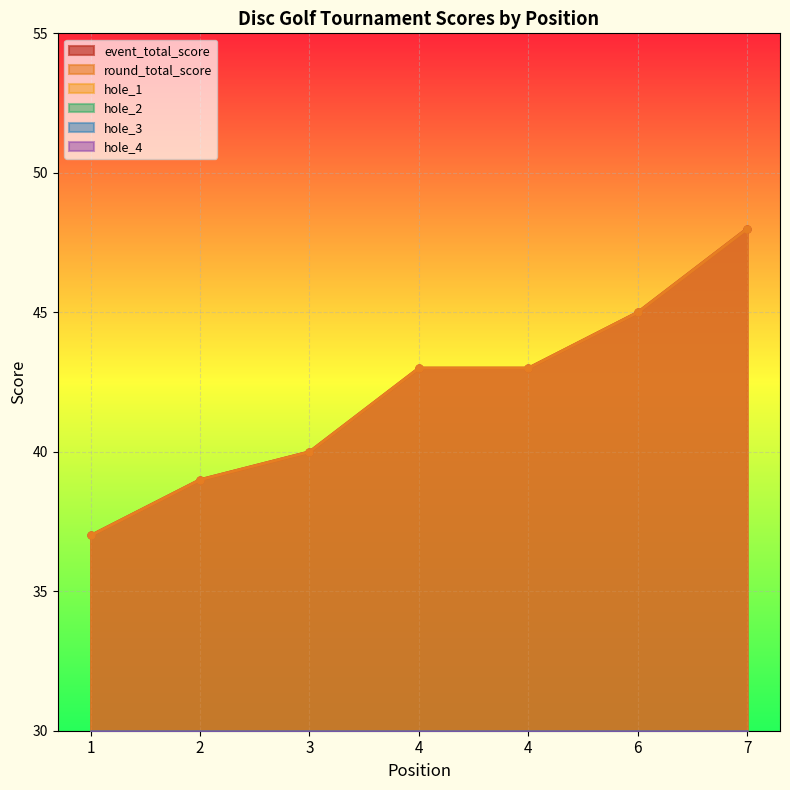

Is the value of hole_1 at 2 greater than the value of round_total_score at 1?

No